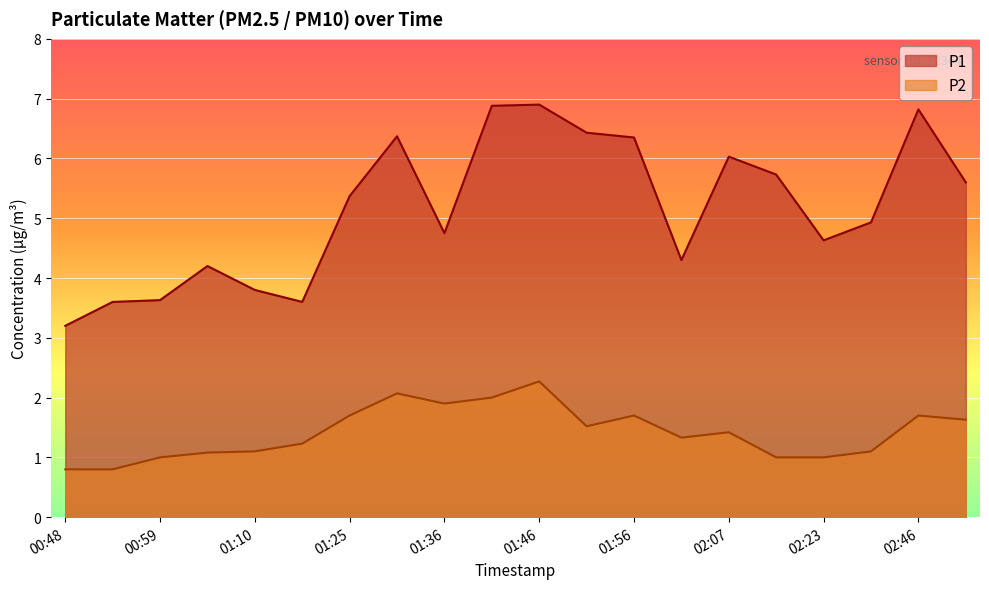

True or false: P2 has a value of 0.4 at 01:04.

False